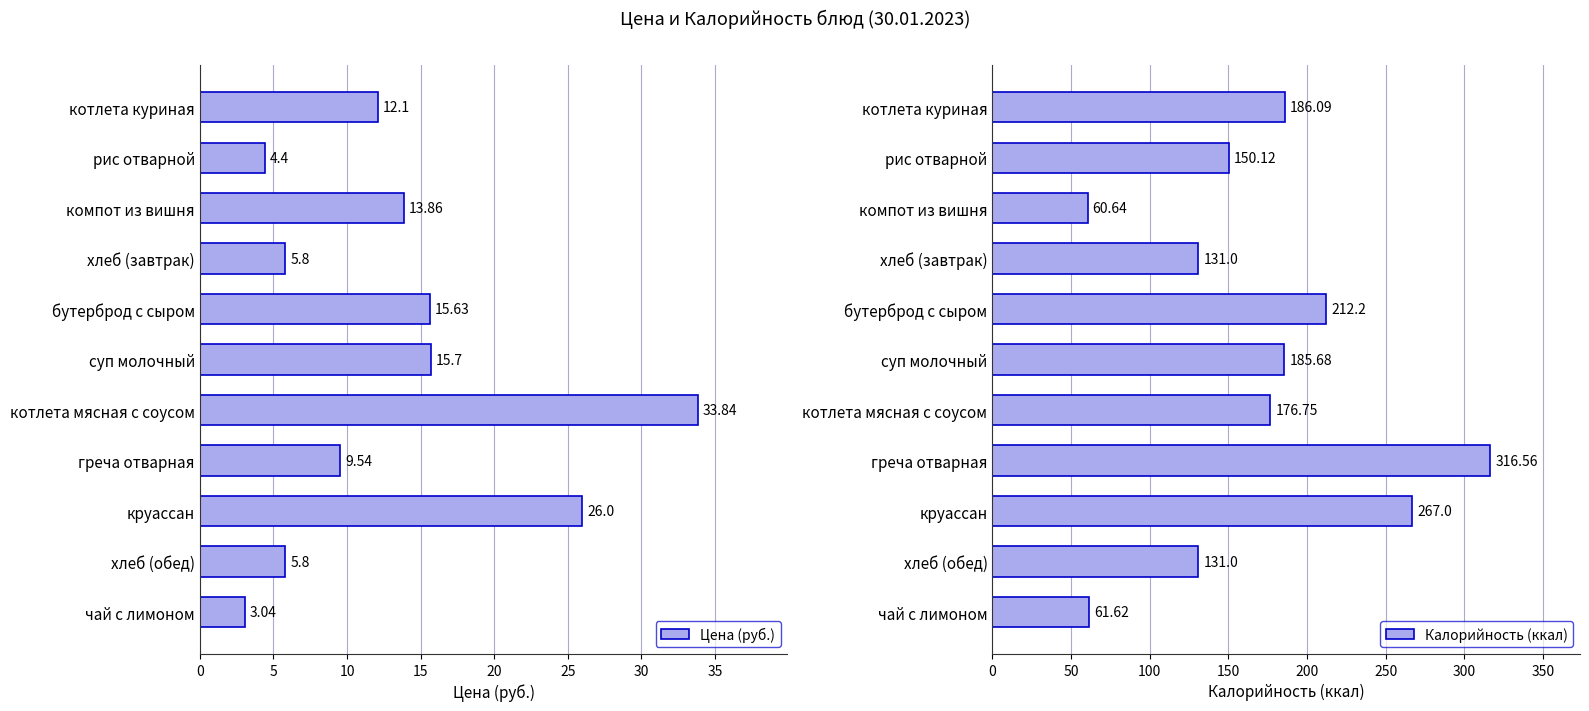

Reading left to right, transcribe all the data shown in this chart.

Цена (руб.): 12.1	4.4	13.9	5.8	15.6	15.7	33.8	9.5	26.0	5.8	3.0
Калорийность (ккал): 186.1	150.1	60.6	131.0	212.2	185.7	176.8	316.6	267.0	131.0	61.6